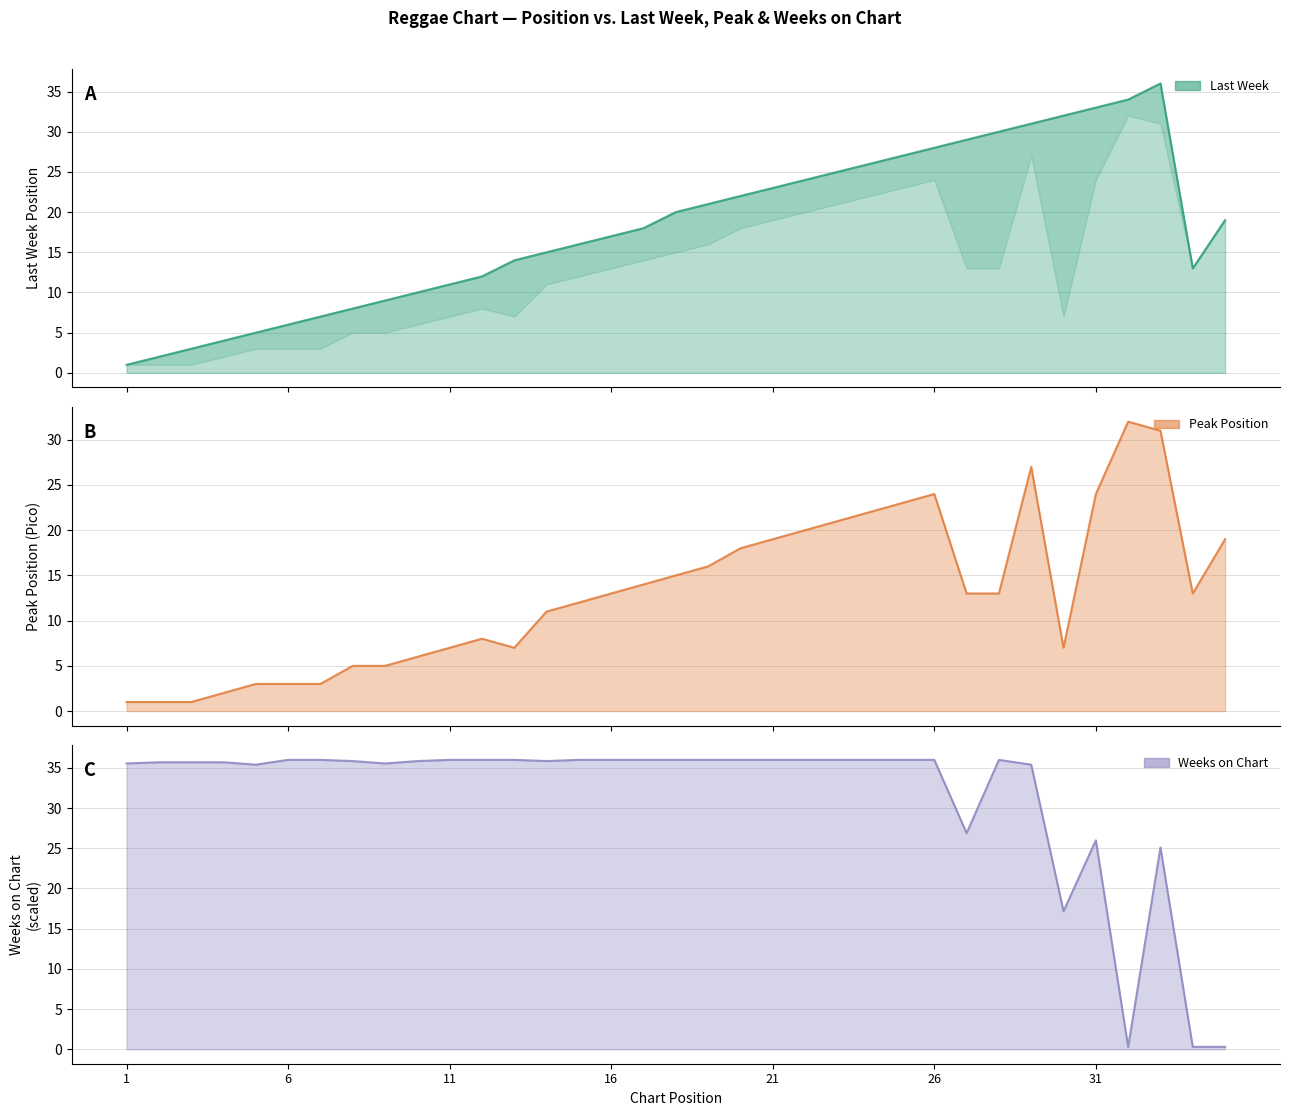

What is the total value across all series at 23?

82.0